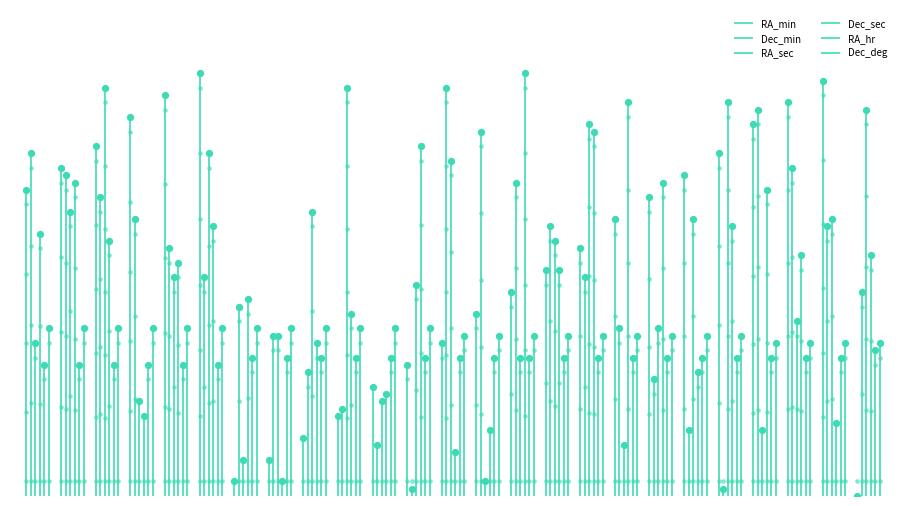

Which series reaches the maximum Y coordinate?

RA_min